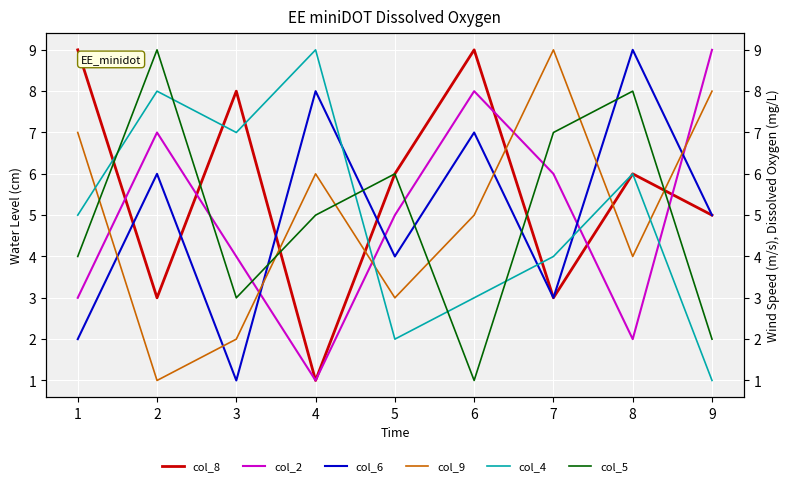

What is the average value of the col_5 series?

5